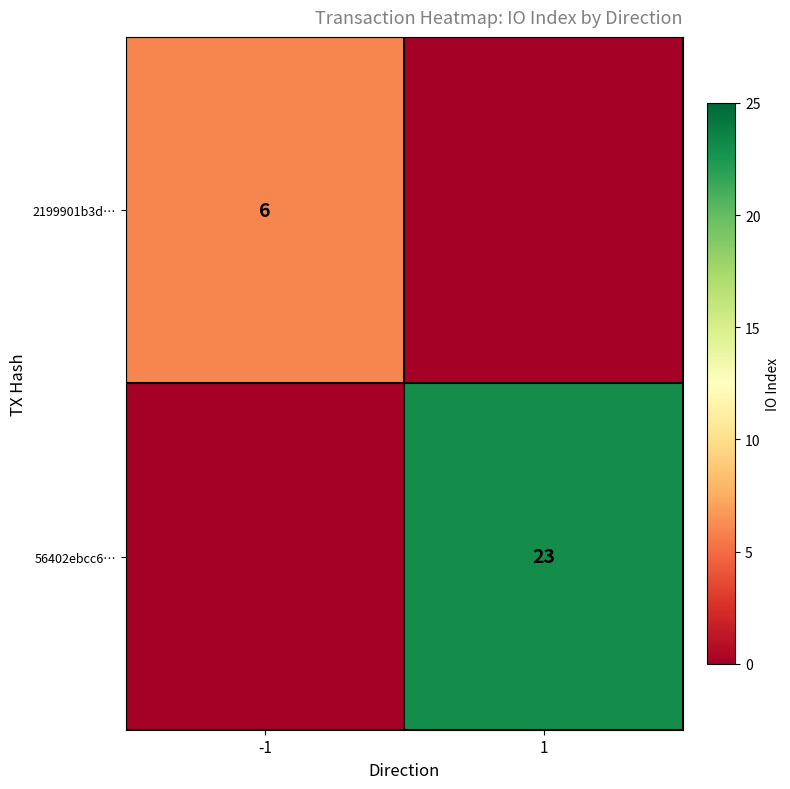

Is the value of 56402ebcc6… at 1 greater than the value of 2199901b3d… at -1?

Yes